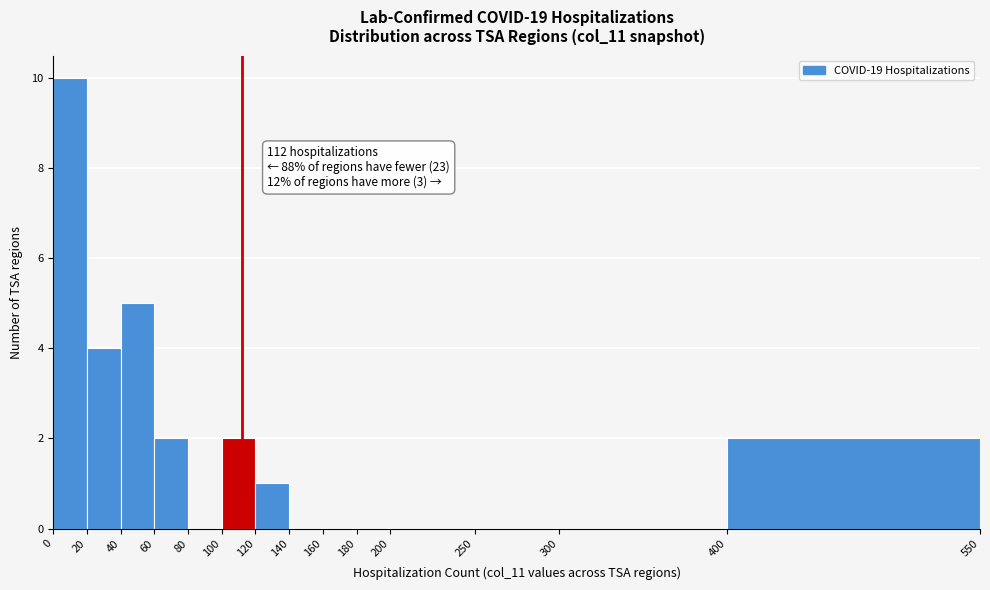

Which range on the x-axis has the tallest bar?

0 to 20